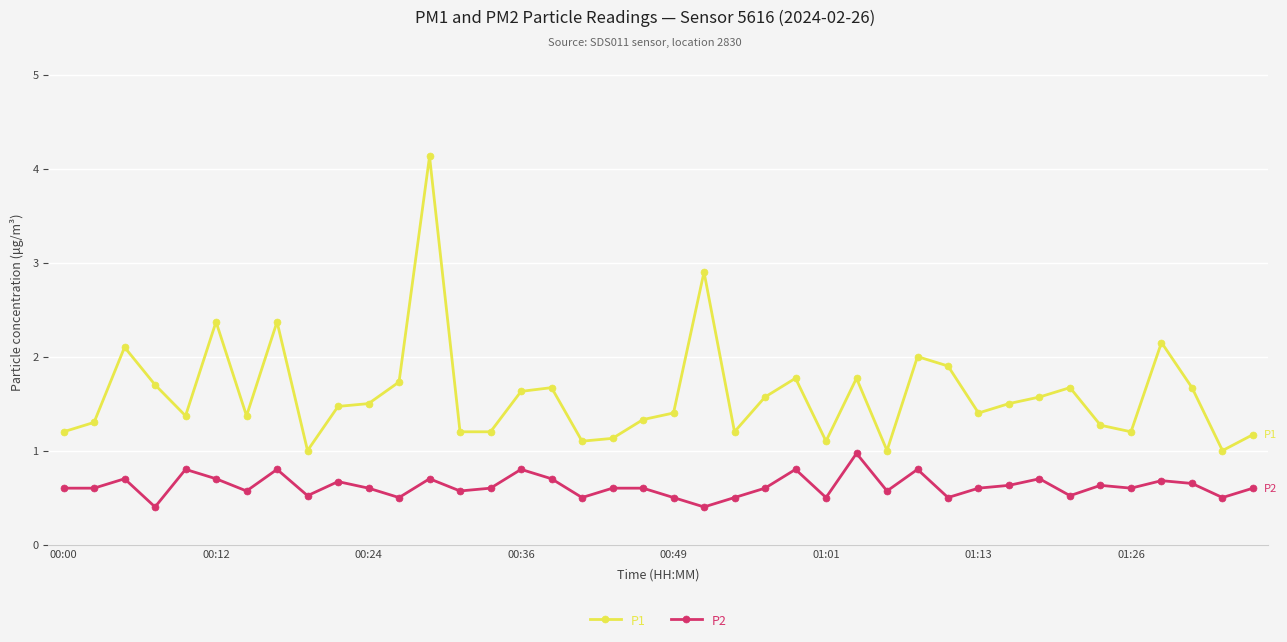

Which series has the largest total across all categories?

P1